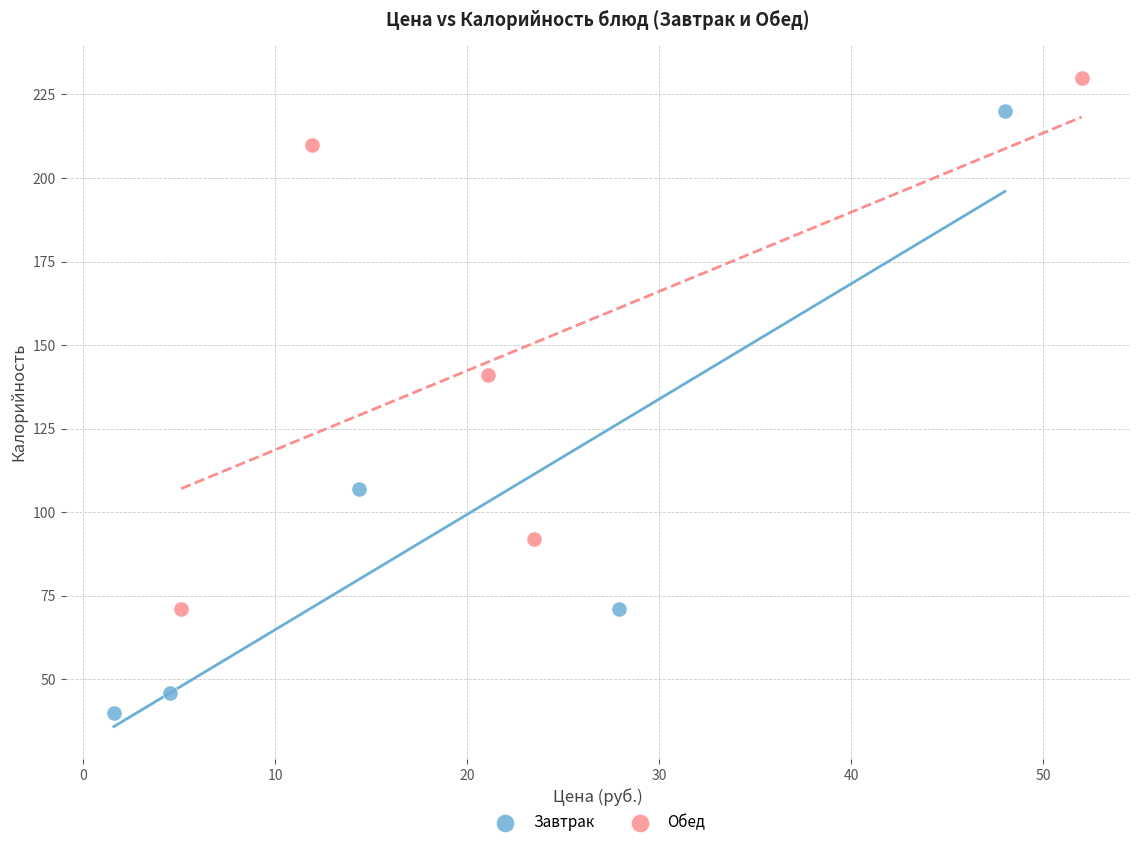

Which series reaches the minimum Y coordinate?

Завтрак